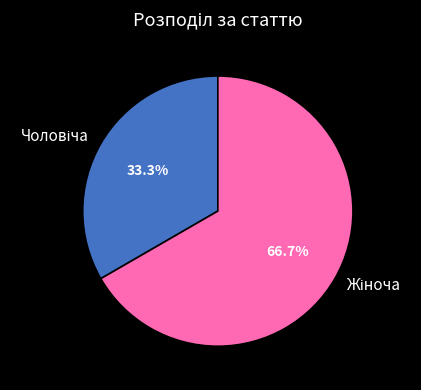

Is there a majority slice in this chart?

Yes